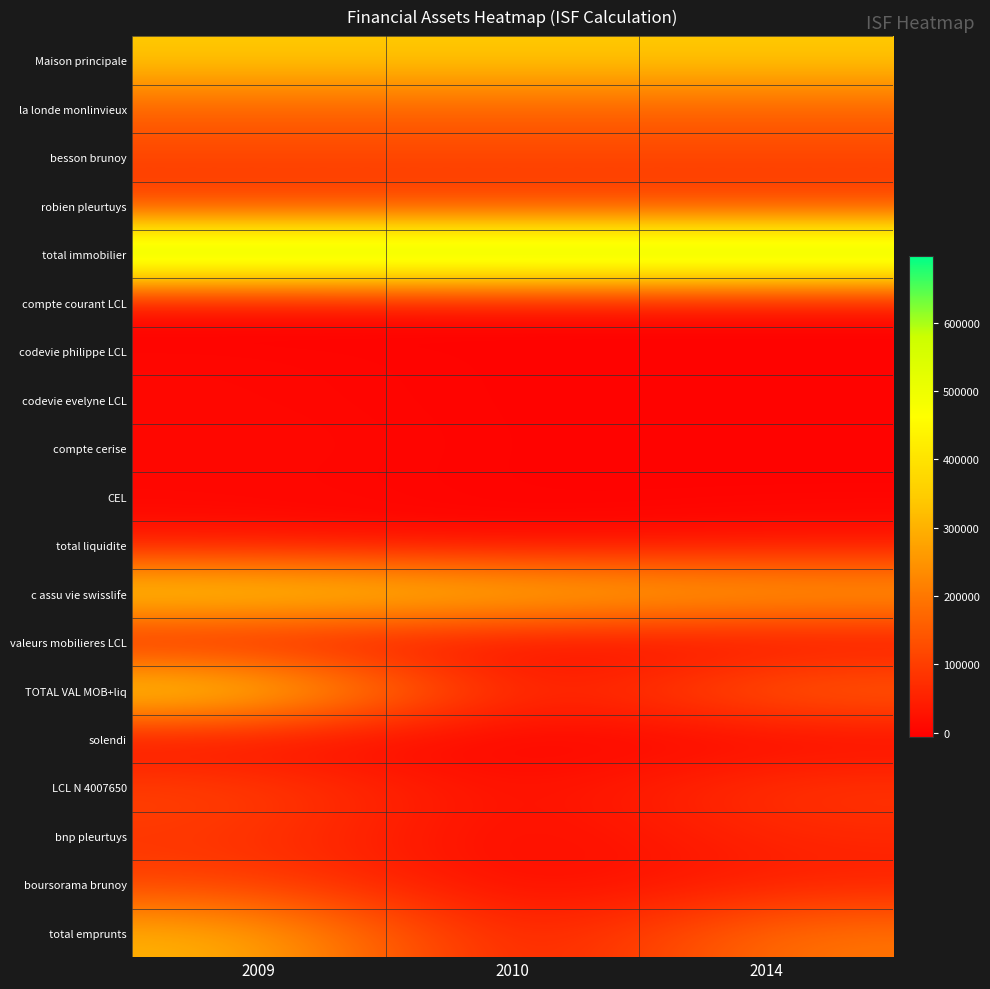

Which has a higher value, 2010 or 2009?

2010